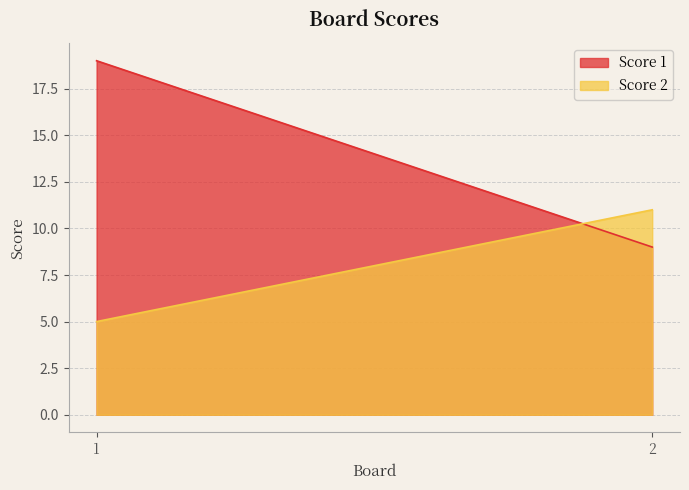

List the series in order of their peak value, highest first.

Score 1, Score 2